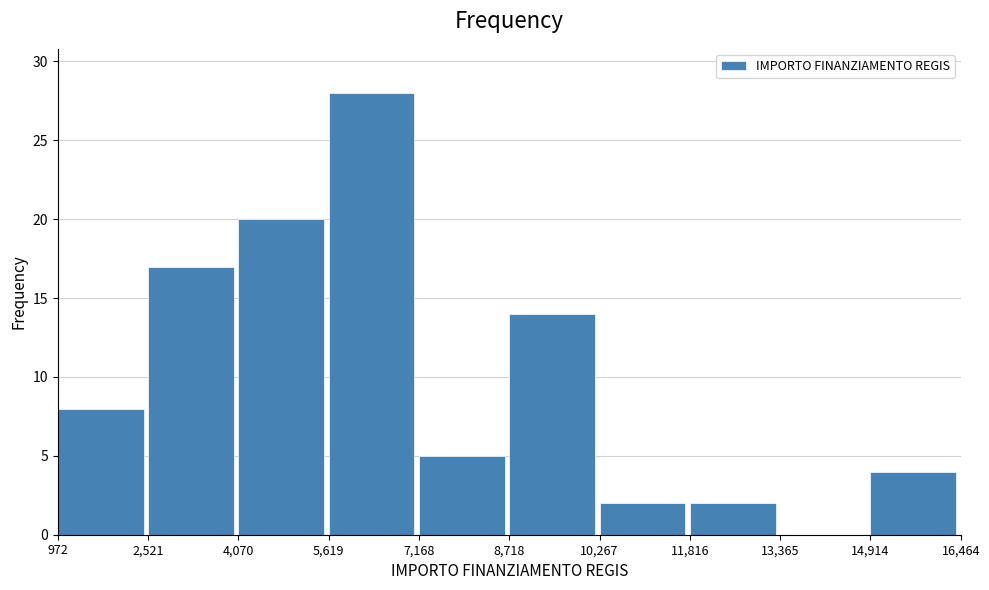

Reading left to right, transcribe this chart: for each bar, give the range it covers on the x-axis and its height. The values are not printed on the chart, so give them approximately, as read against the axis.

972 to 2,521: 8
2,521 to 4,070: 17
4,070 to 5,619: 20
5,619 to 7,168: 28
7,168 to 8,718: 5
8,718 to 10,267: 14
10,267 to 11,816: 2
11,816 to 13,365: 2
13,365 to 14,914: 0
14,914 to 16,464: 4